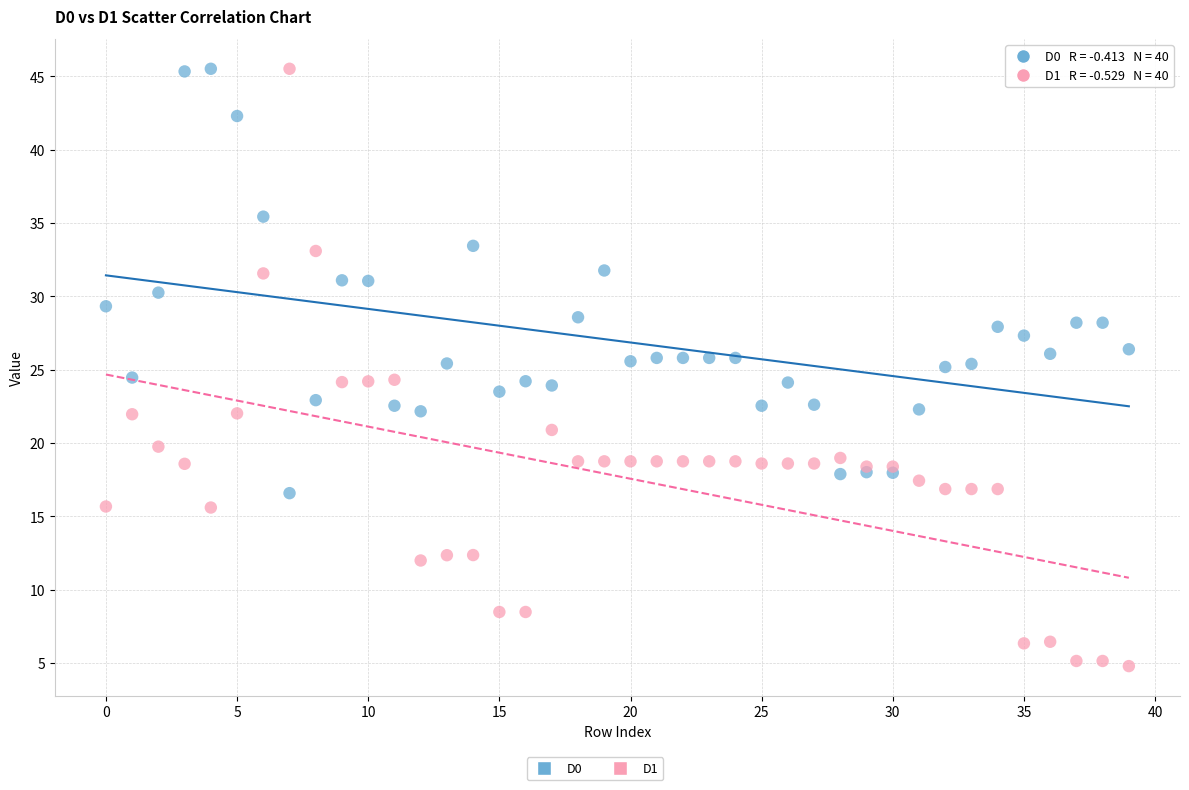

Which series reaches the minimum Y coordinate?

D1